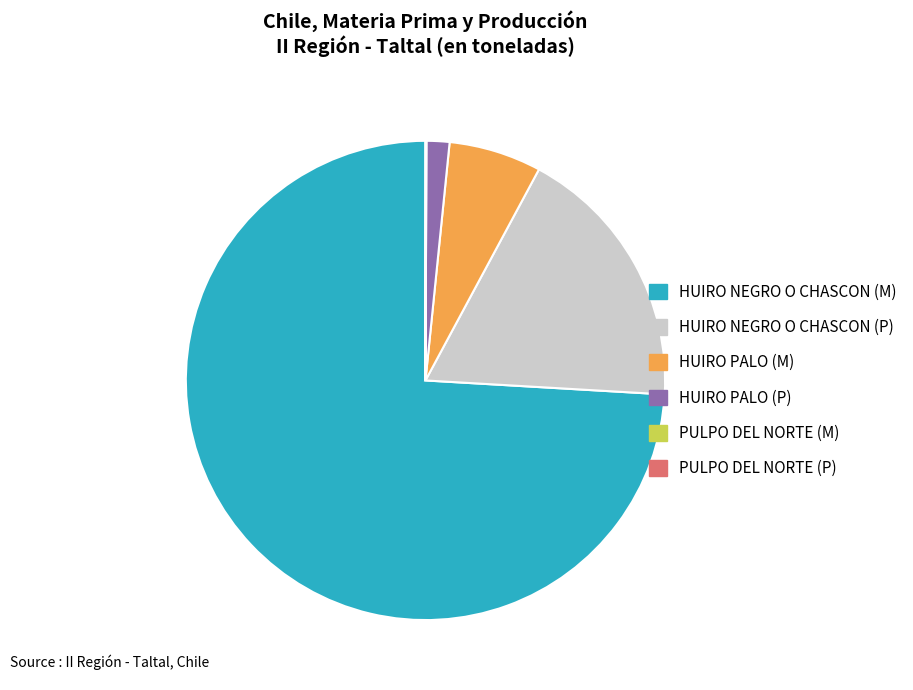

Does any single category account for the majority?

Yes